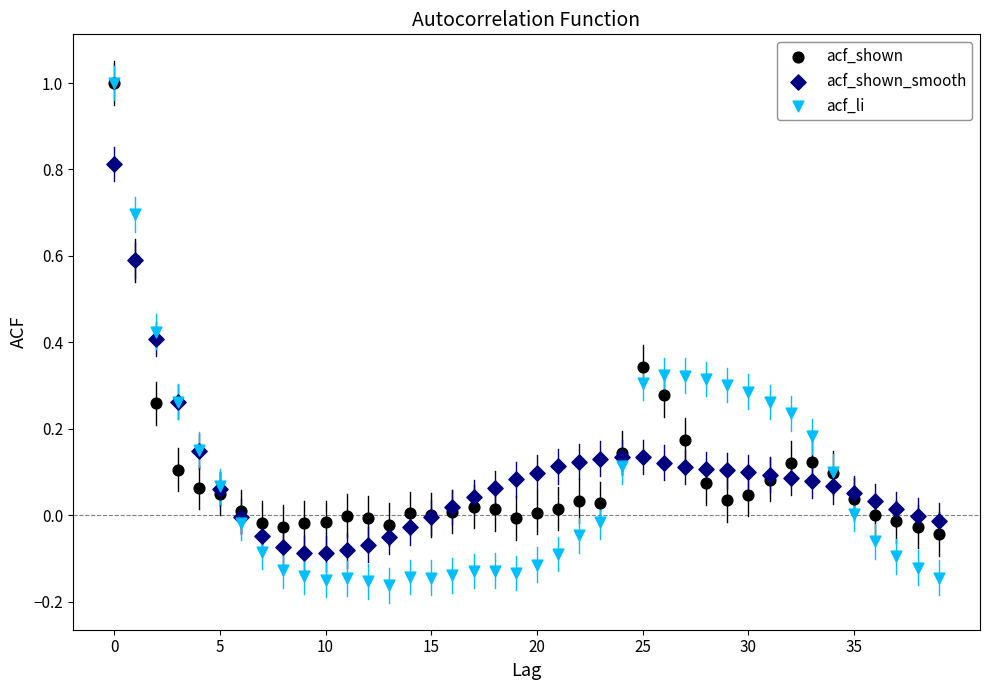

What are all the series names shown in the legend?

acf_shown, acf_shown_smooth, acf_li